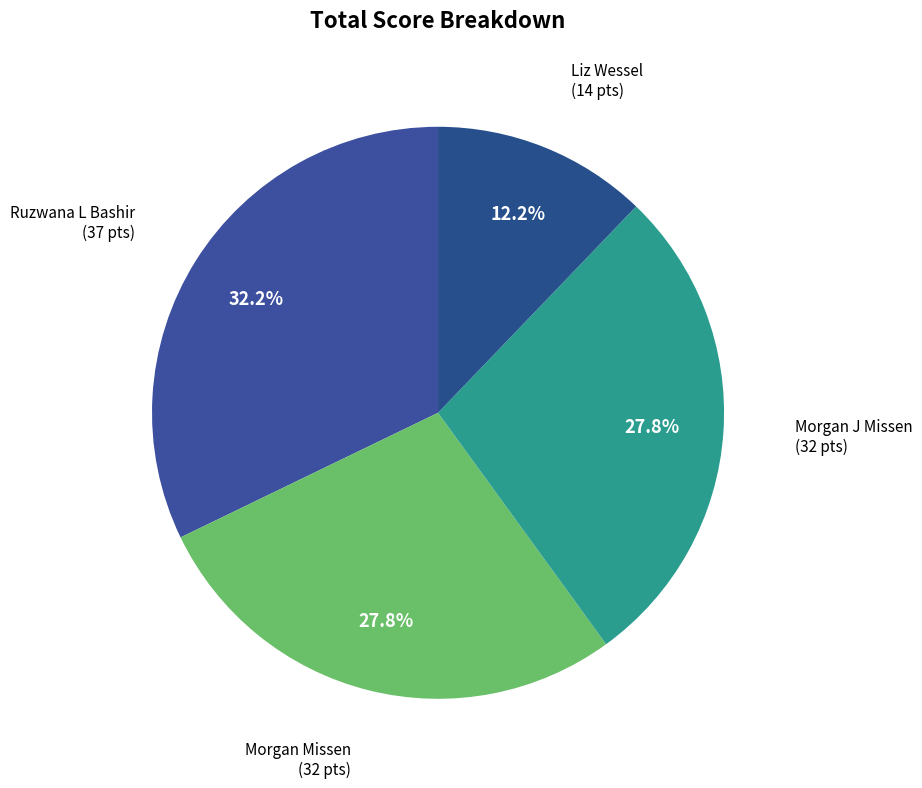

Count the number of slices in the pie.

4